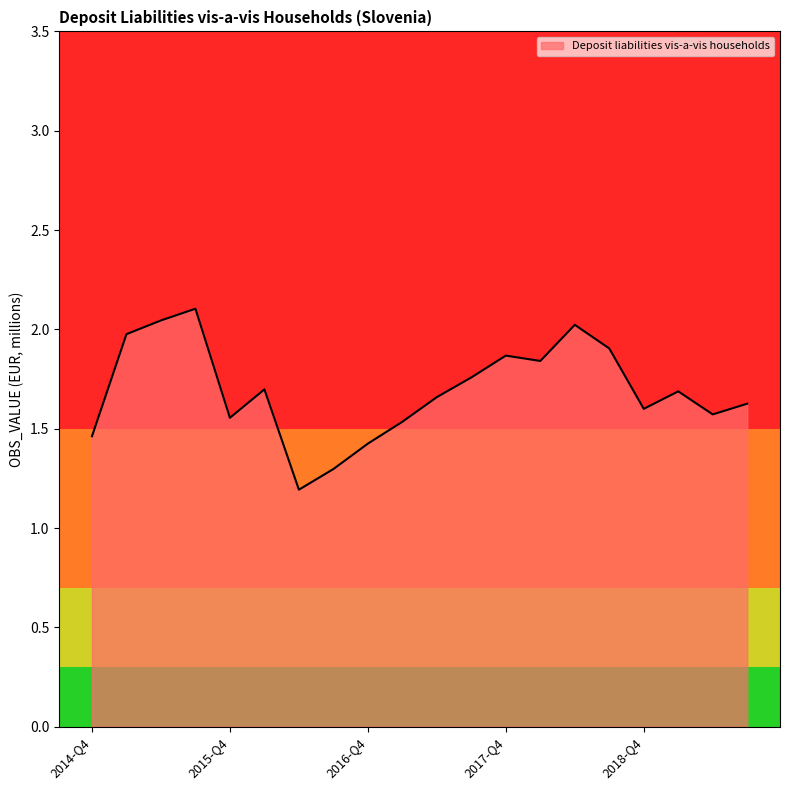

What is the minimum value shown in the chart?

1.2